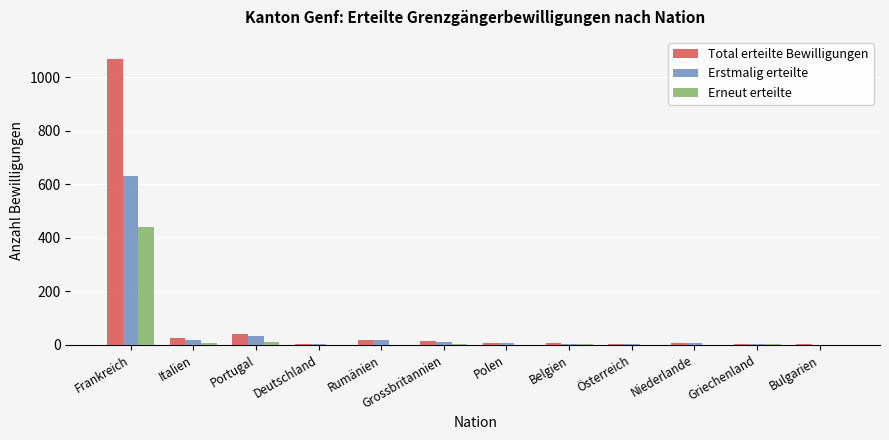

What is the spread (max minus min) of values at Belgien?

5